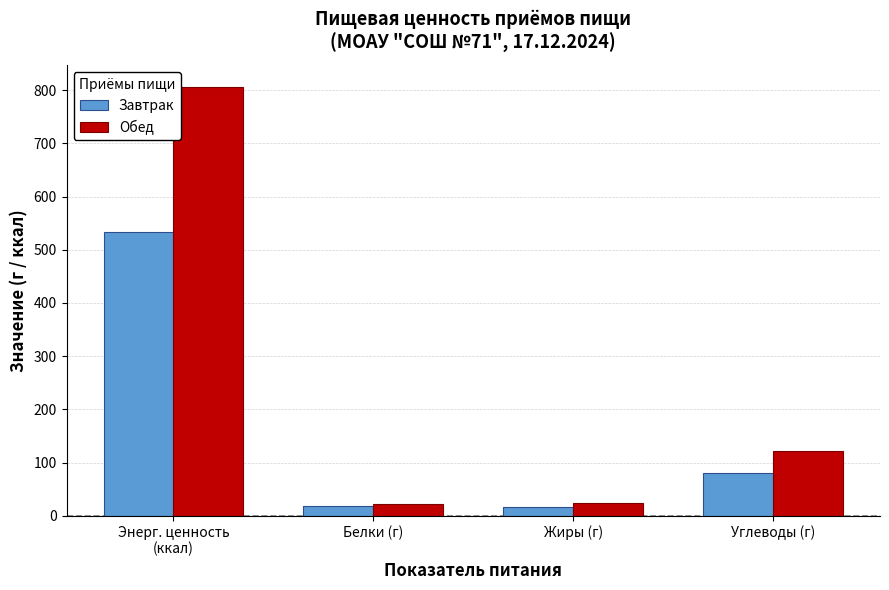

How many series are shown in this chart?

2